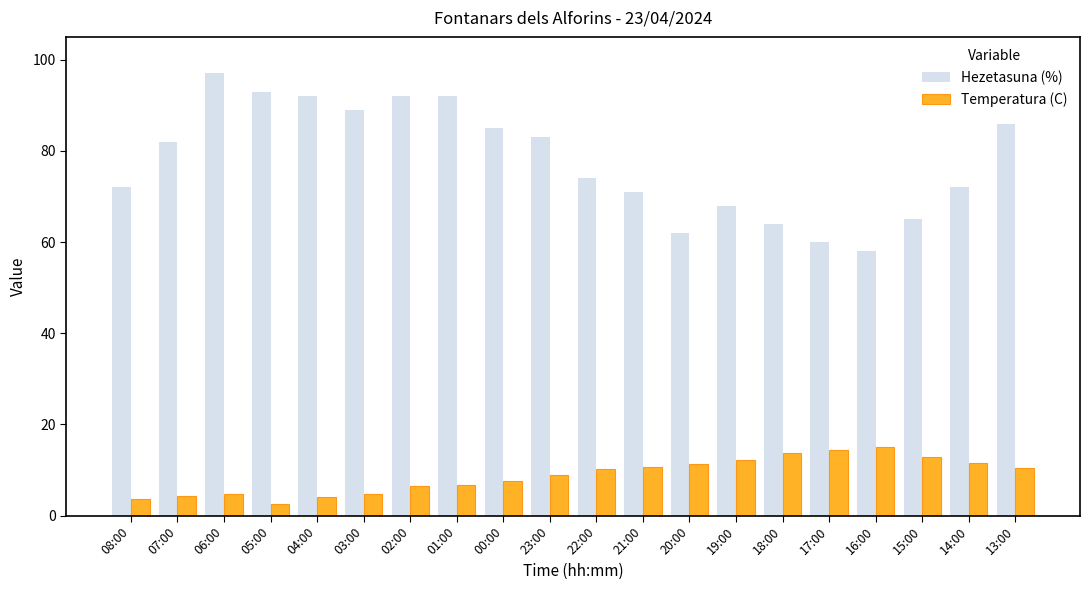

What is the difference between the maximum and second lowest values in the Temperatura (C) series?

11.4